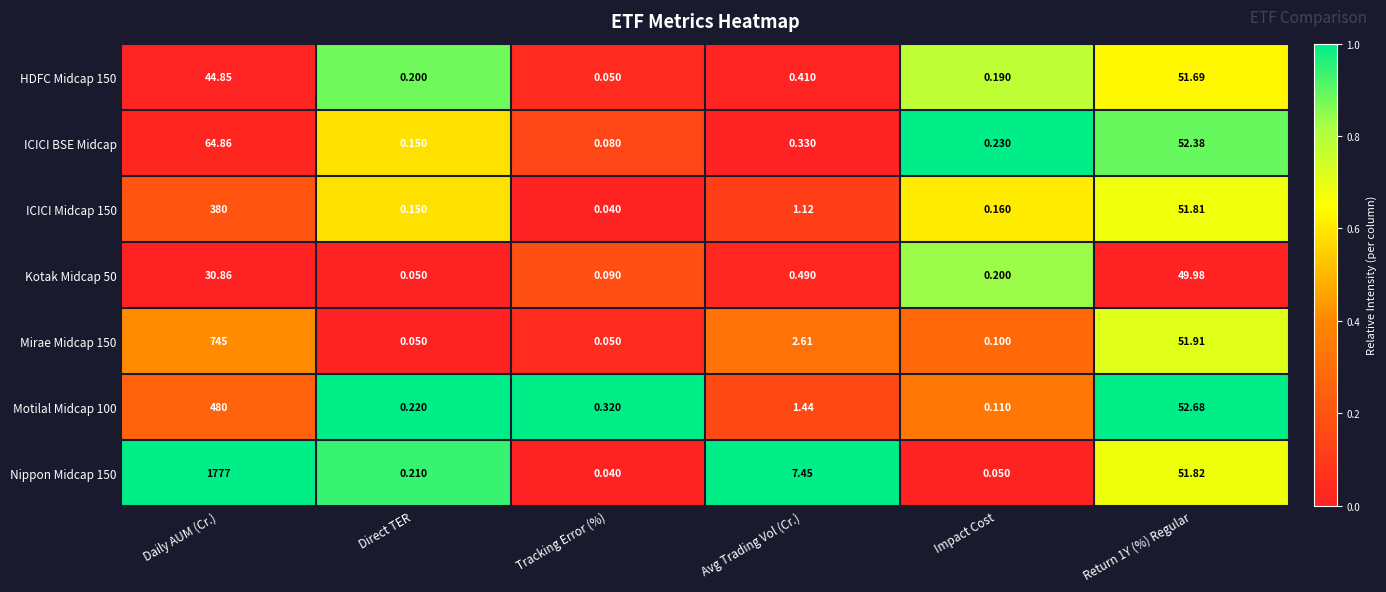

At which category is the sum across all series the highest?

Daily AUM (Cr.)